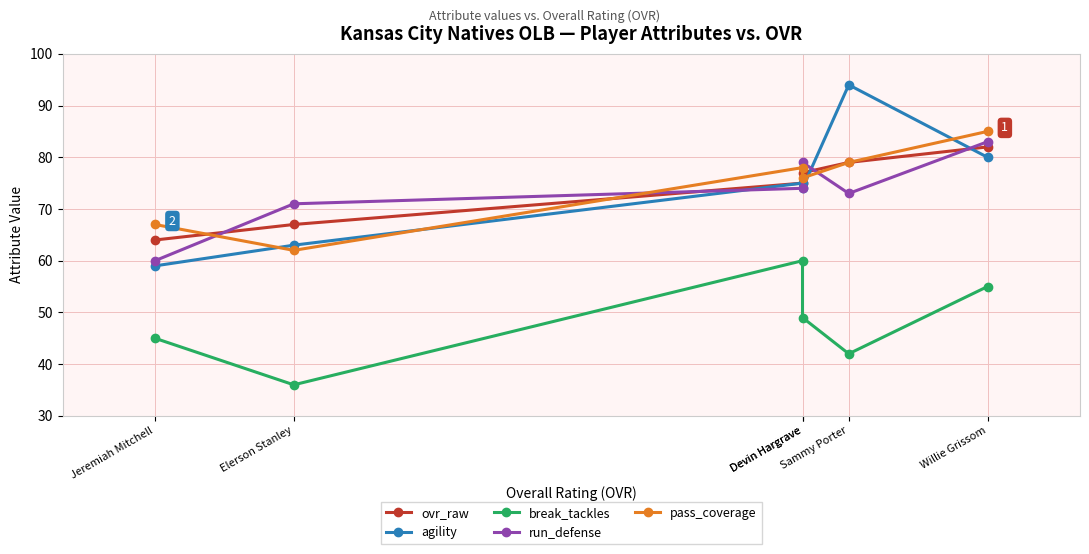

Where is the first local maximum for agility?

Sammy Porter